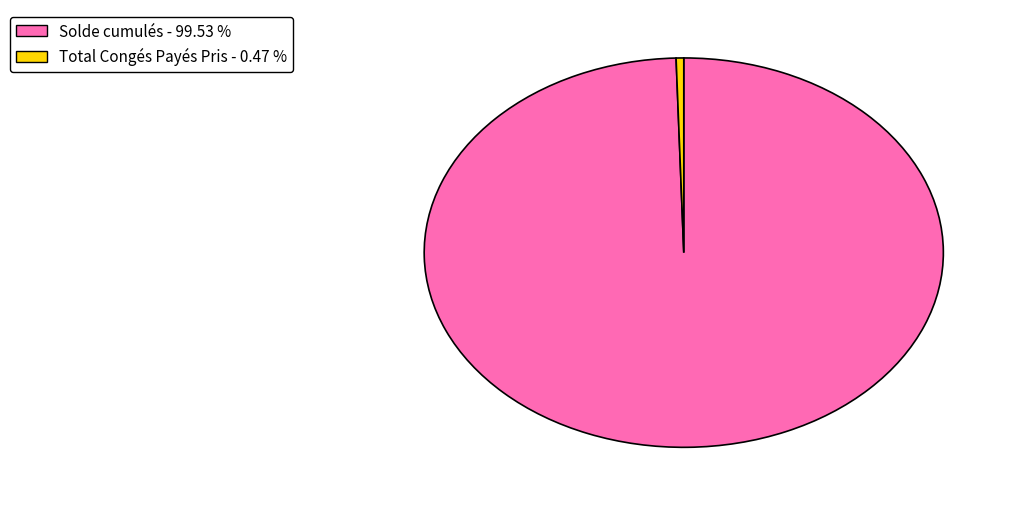

Rank the categories by value from highest to lowest.

Solde cumulés, Total Congés Payés Pris